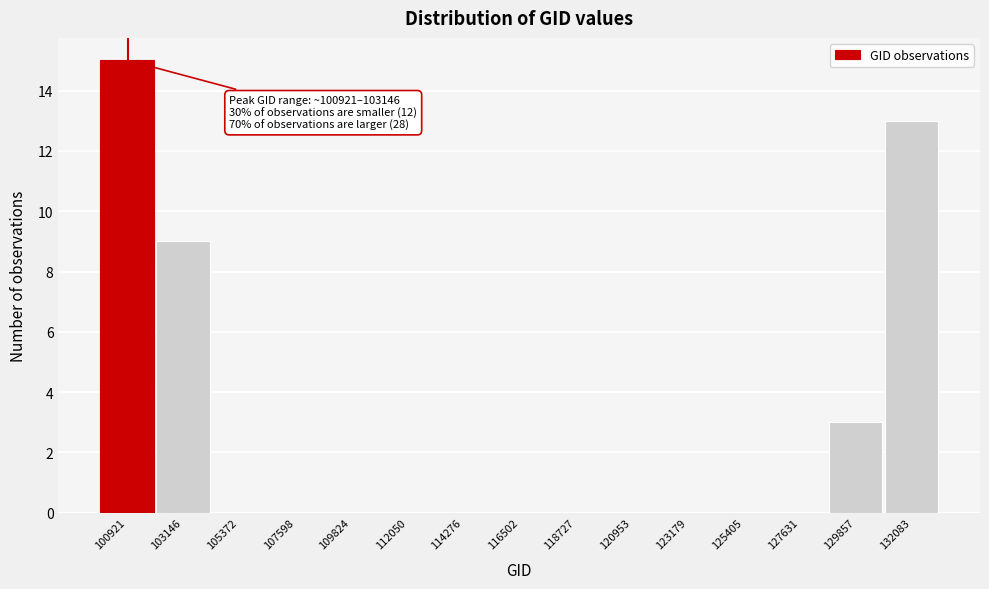

Reading left to right, transcribe all the data shown in this chart.

100921=15	103146=9	105372=0	107598=0	109824=0	112050=0	114276=0	116502=0	118727=0	120953=0	123179=0	125405=0	127631=0	129857=3	132083=13